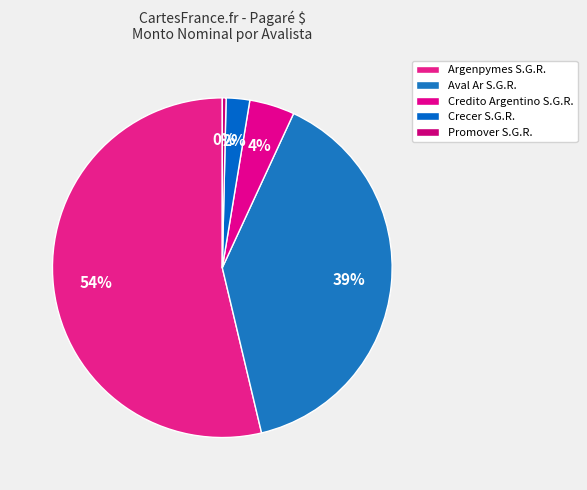

Count the number of slices in the pie.

5